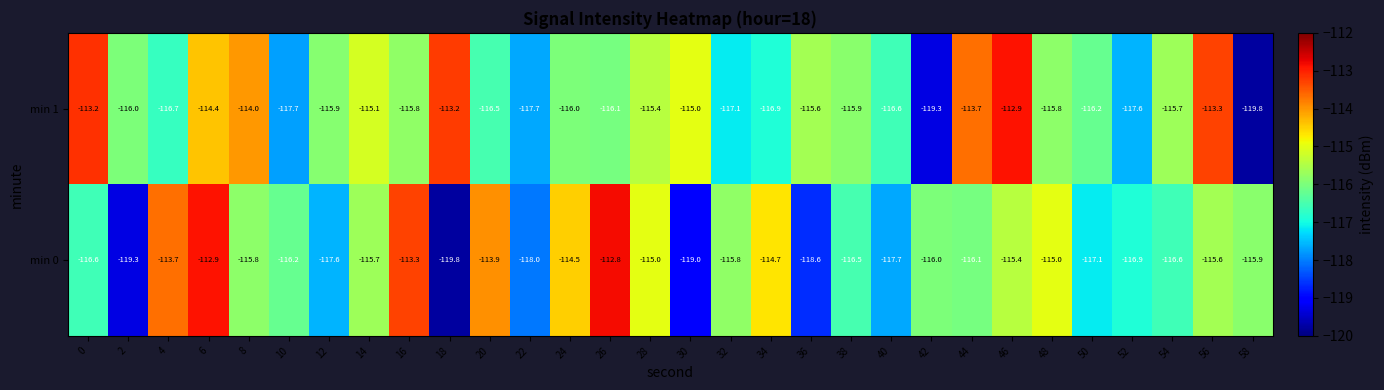

What is the minimum value shown in the chart?

-119.8